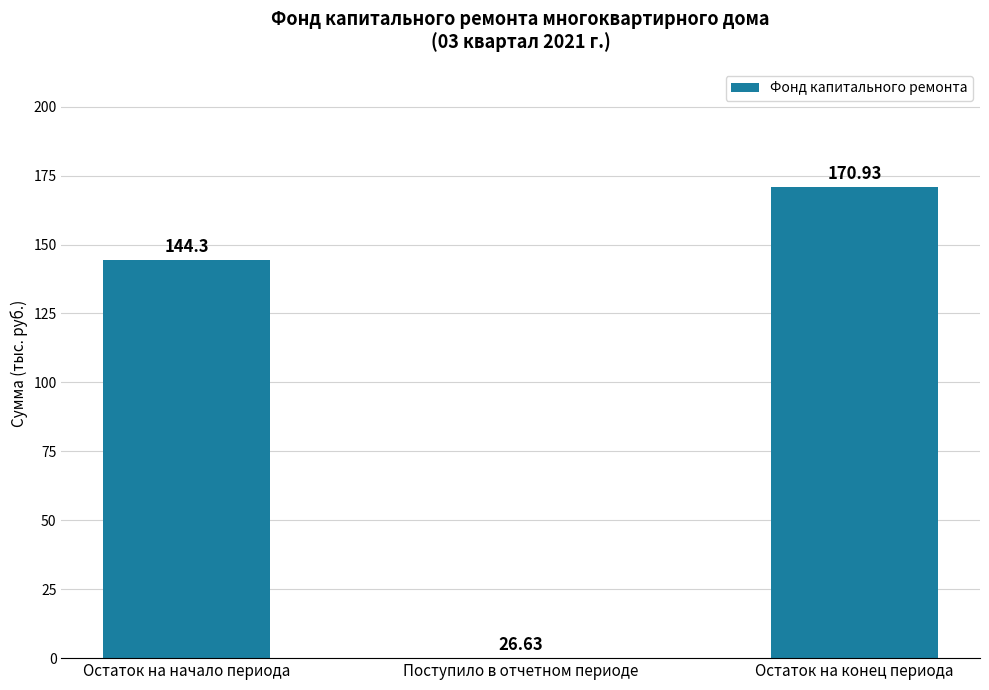

What is the sum of the values at Остаток на конец периода and Остаток на начало периода?

315.2